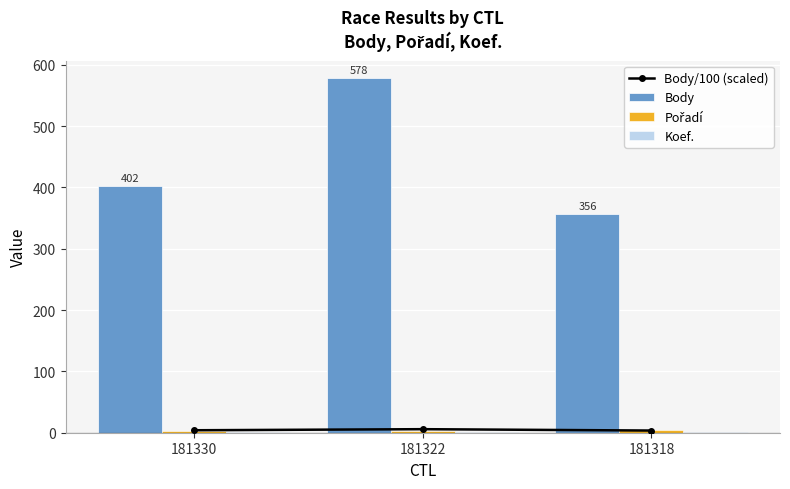

Which has a higher value, 181322 or 181318?

181322